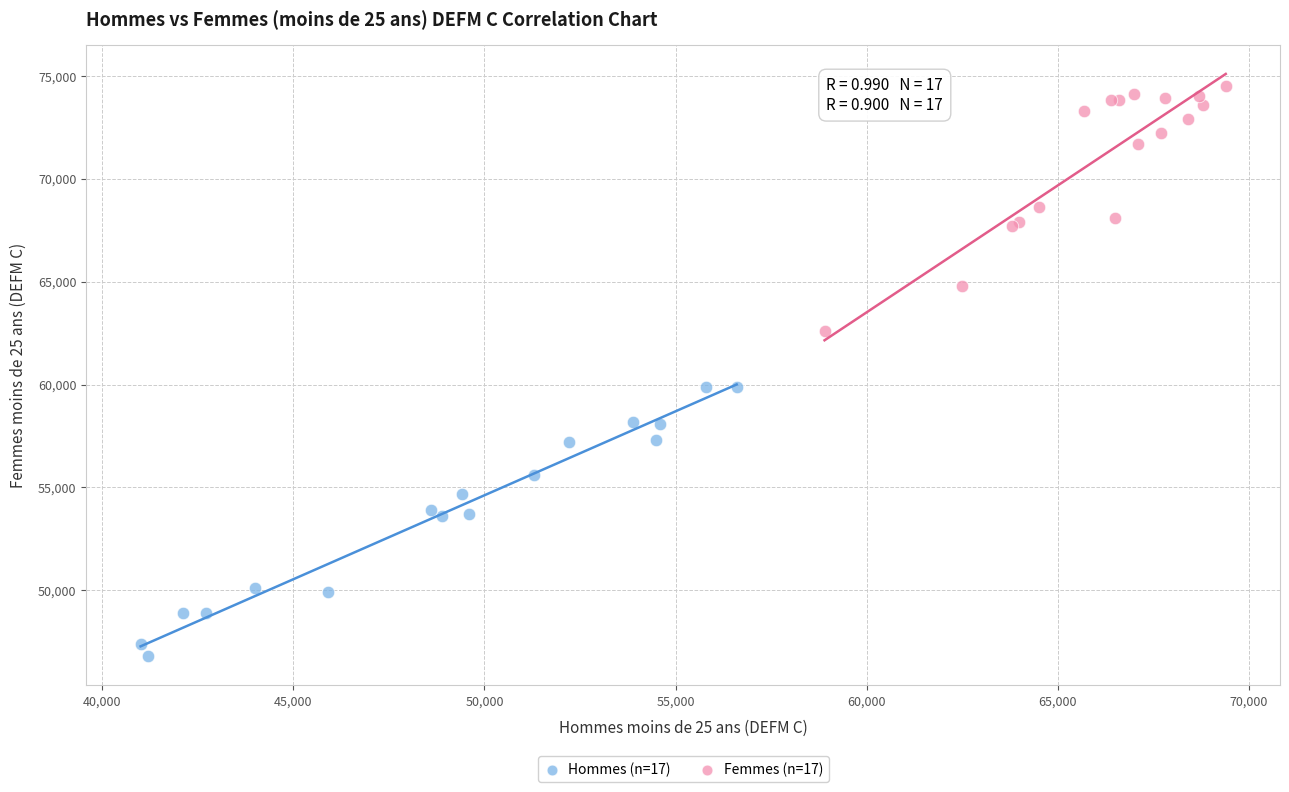

Which series reaches the minimum Y coordinate?

Hommes (n=17)